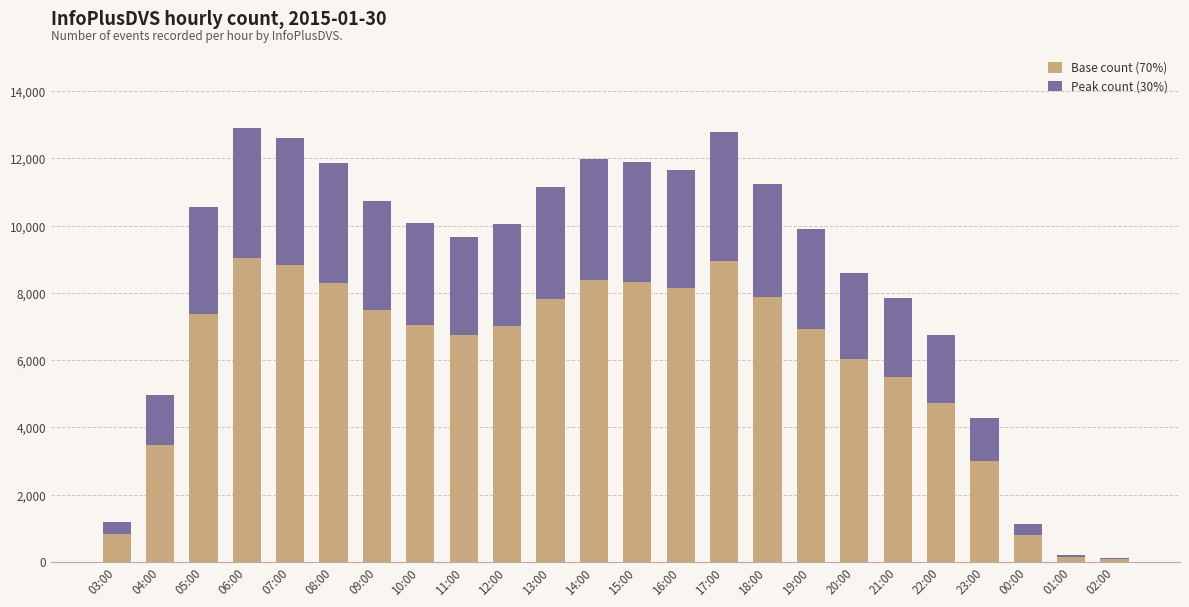

What is the total value across all series at 09:00?

10721.0